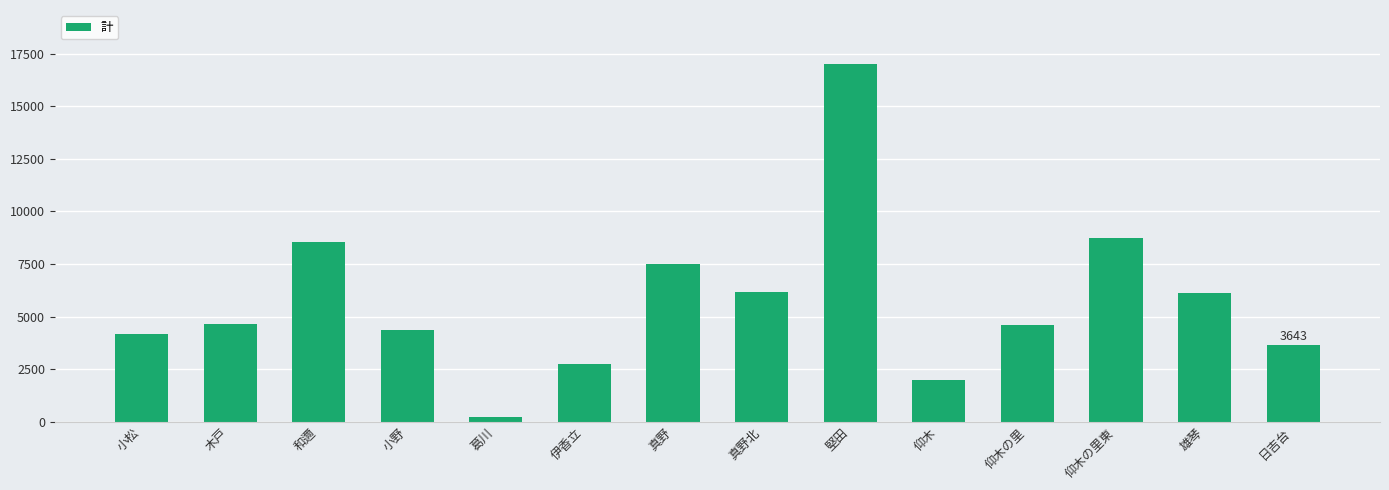

What is the label of the 10th bar from the left?

仰木